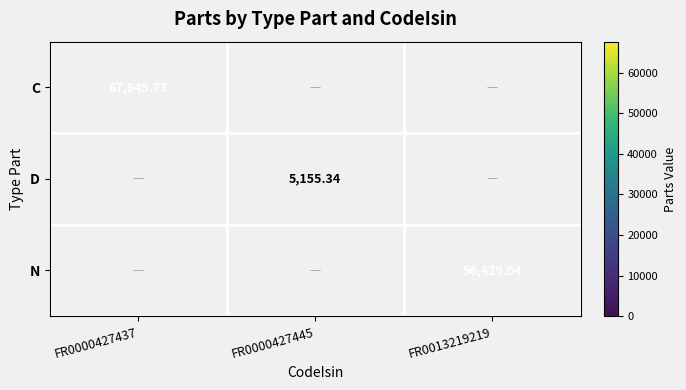

At which category does the chart reach its minimum across all series?

FR0000427445